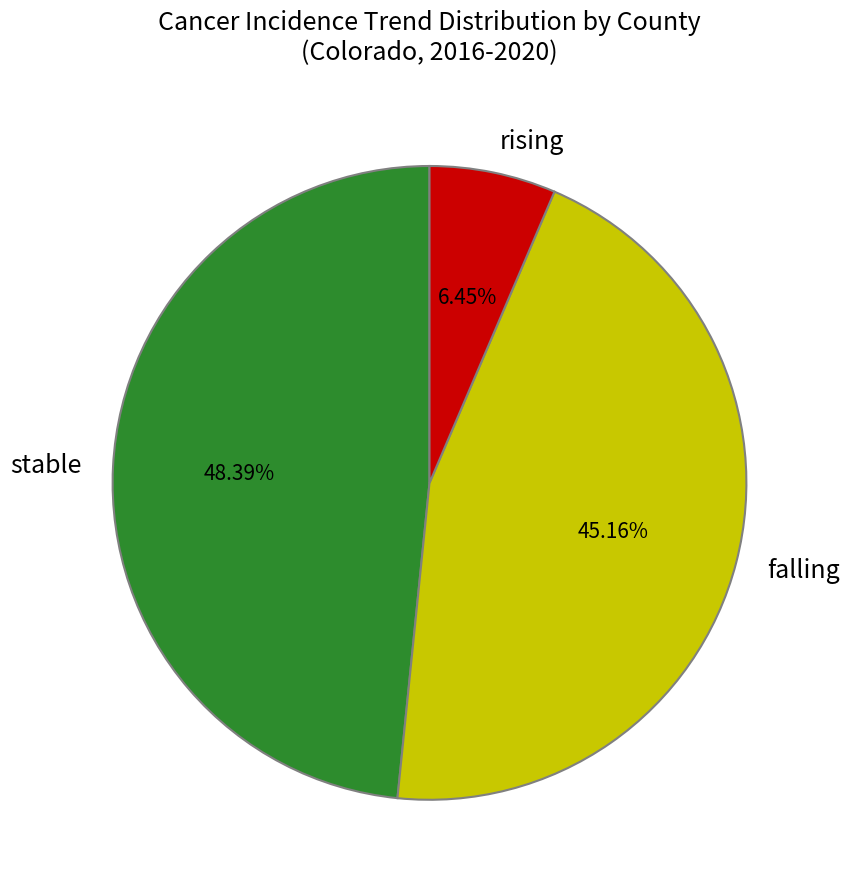

What is the largest slice in the pie chart?

stable